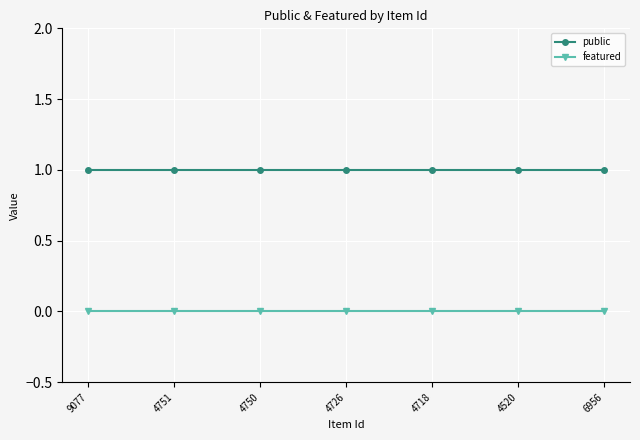

True or false: featured and public cross at least once.

False